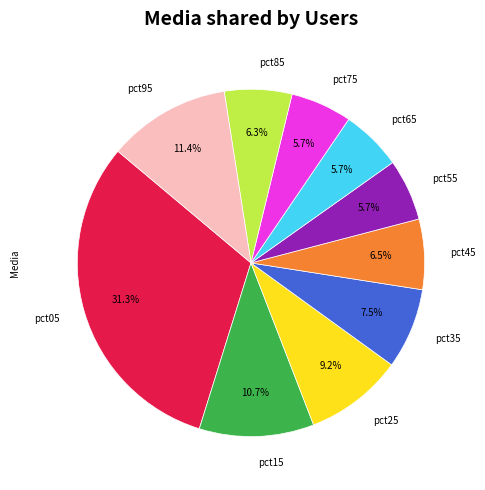

What portion of the pie excludes pct95?

88.6%